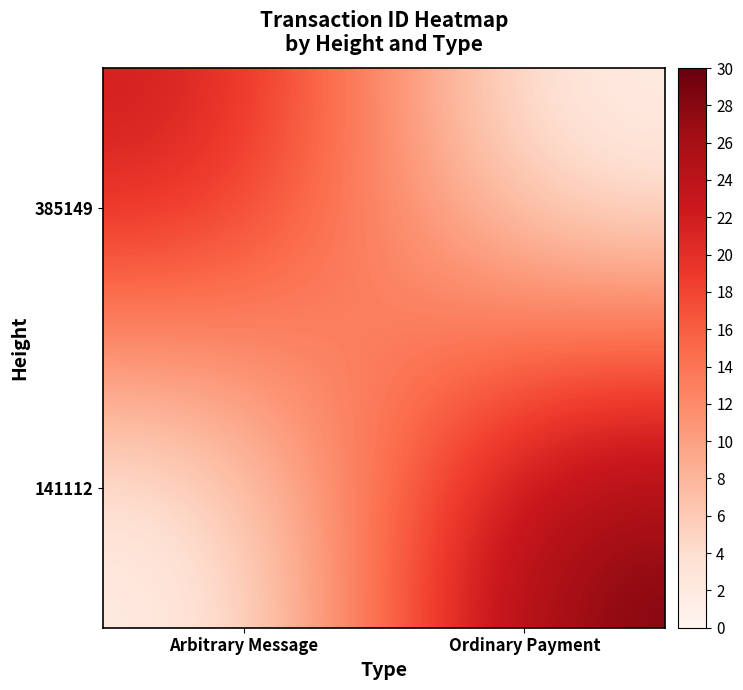

Count the number of categories in the chart.

2